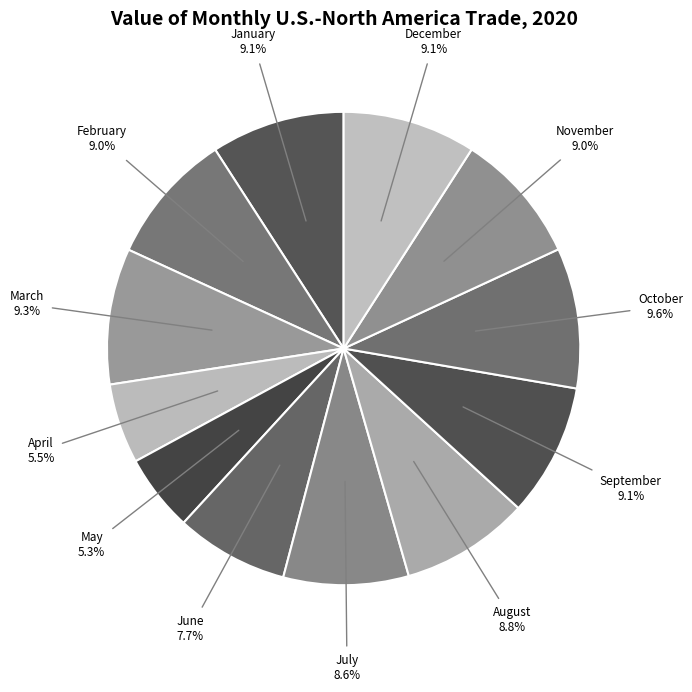

Which category has the biggest portion of the pie?

October